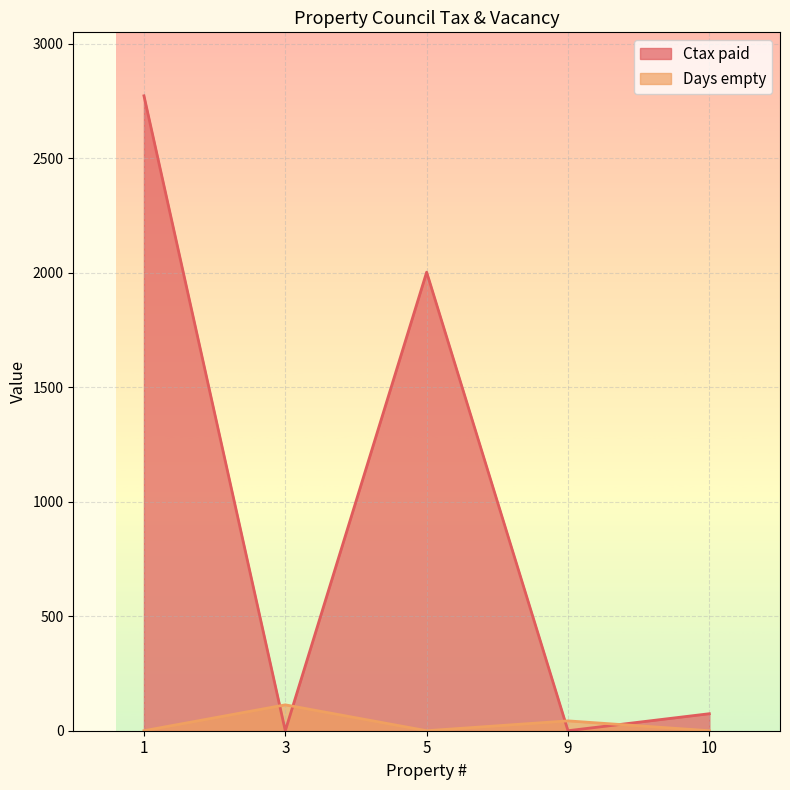

What is the average value of the Ctax paid series?

969.8